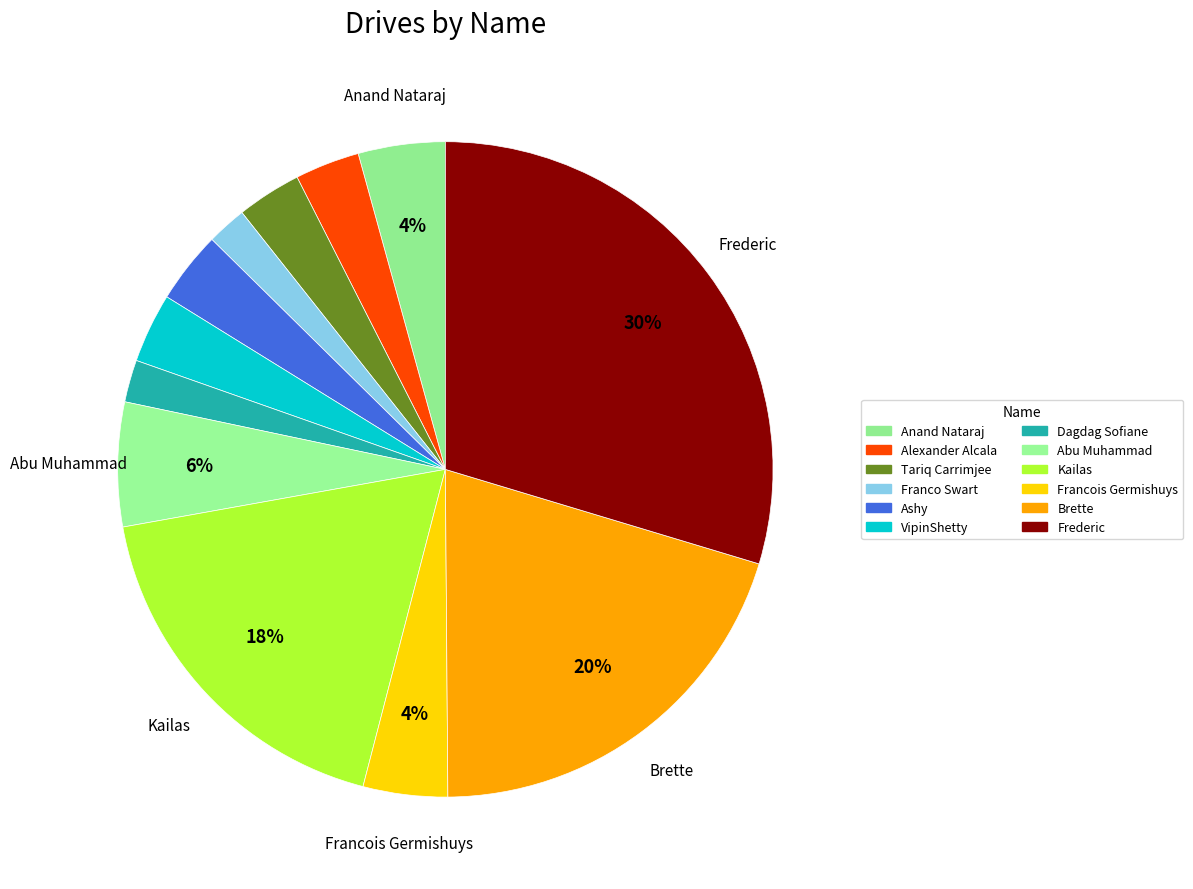

The Tariq Carrimjee slice represents 1% of the pie. True or false?

False